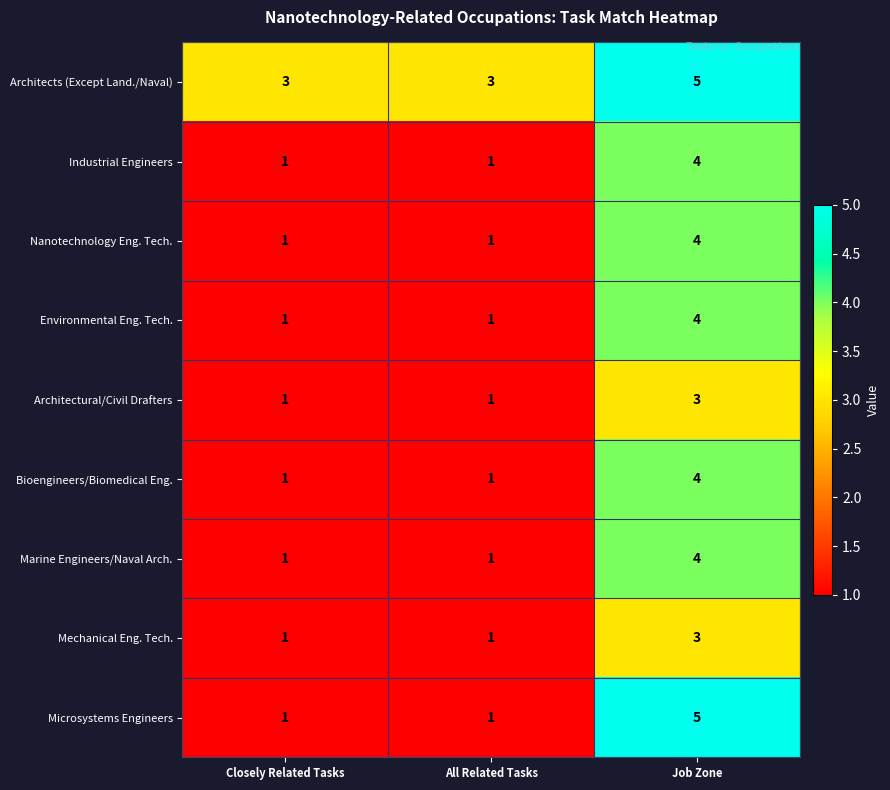

True or false: Bioengineers/Biomedical Eng. has a value of 6 at Job Zone.

False